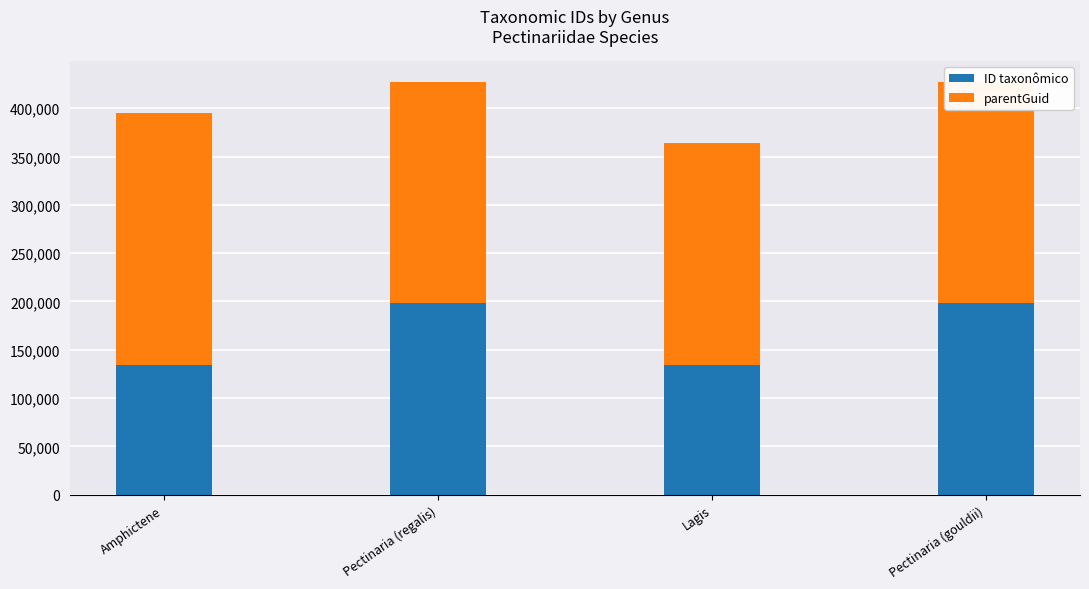

The value of parentGuid at Pectinaria (regalis) is 229000. True or false?

True